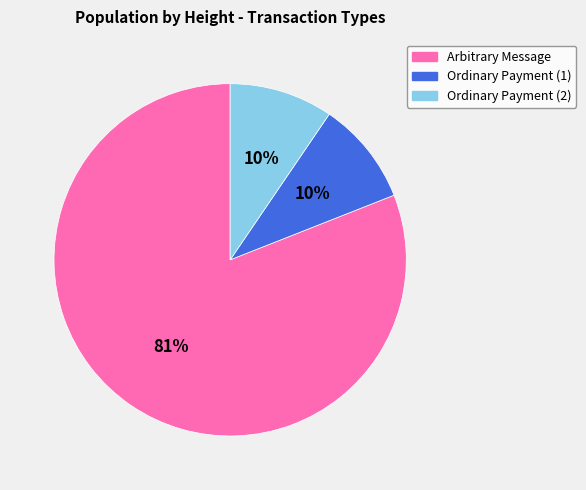

Is there a majority slice in this chart?

Yes